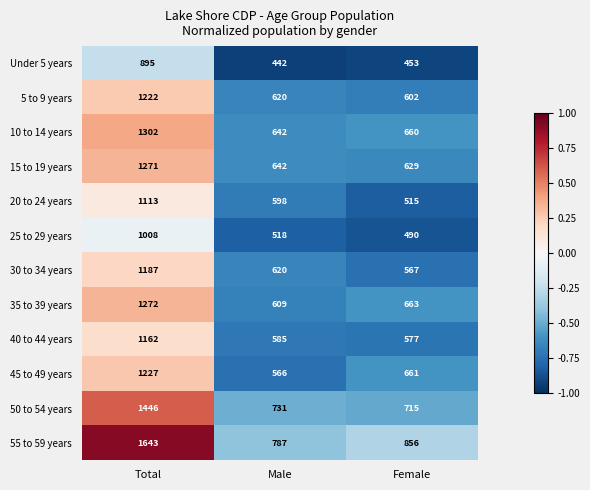

Which series has the widest spread of values?

55 to 59 years